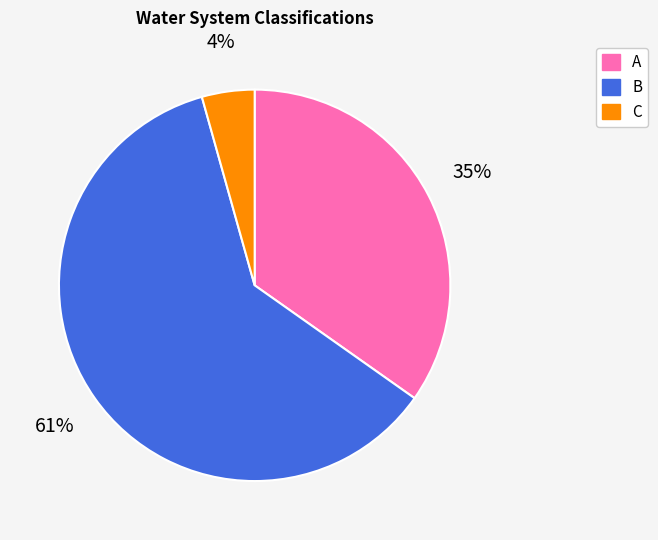

Is C the majority of the pie?

No